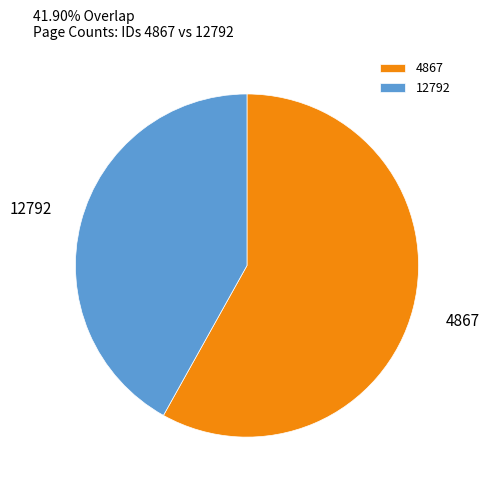

Which category has the biggest portion of the pie?

4867